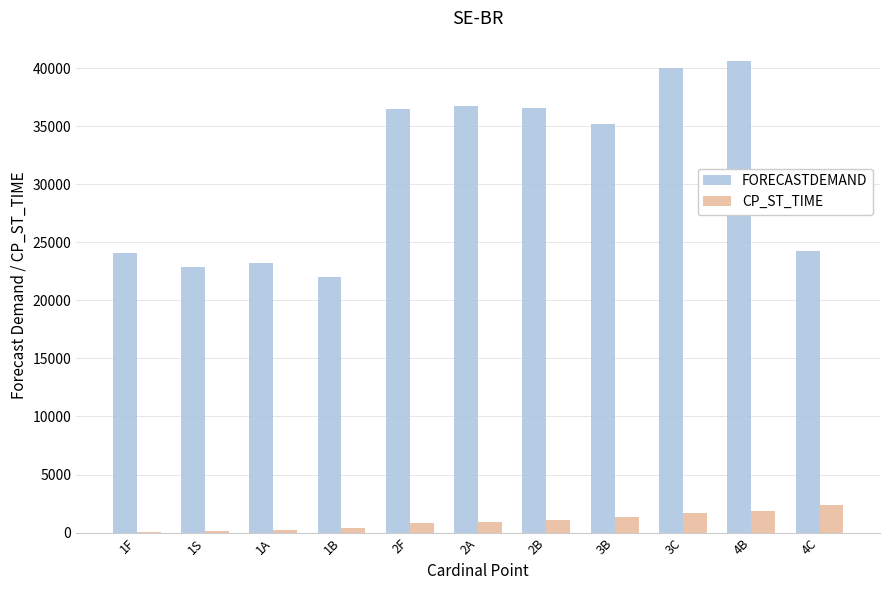

Are the bars horizontal?

No